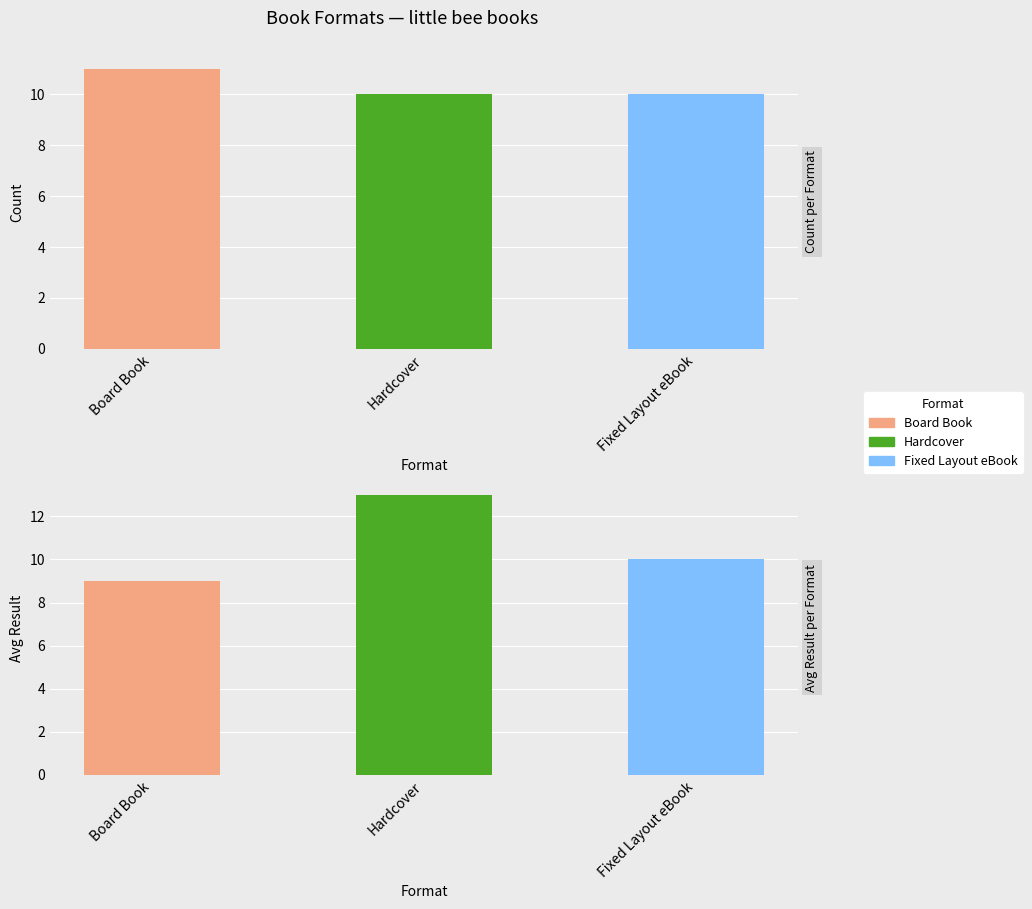

What value does the Hardcover series have at avg_result?

13